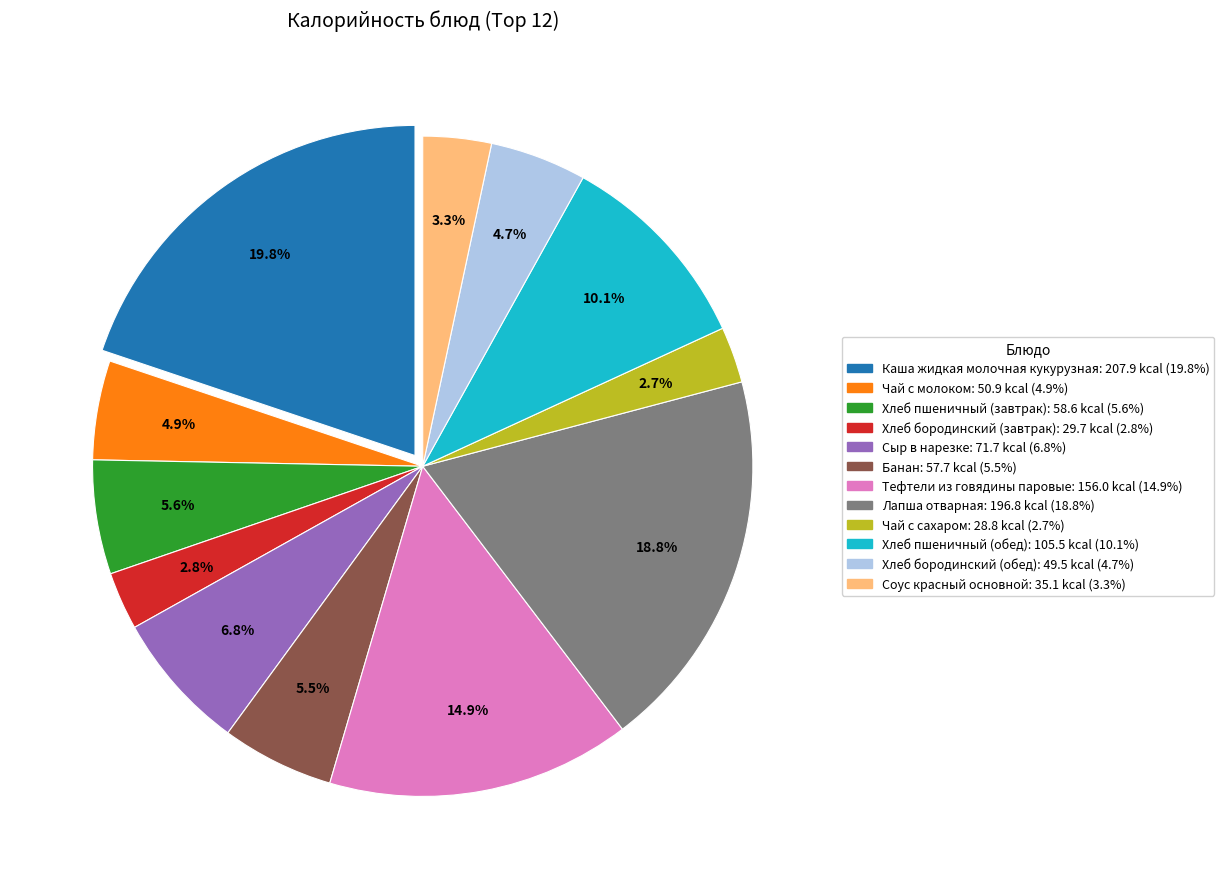

Which slice is the largest?

Каша жидкая молочная кукурузная